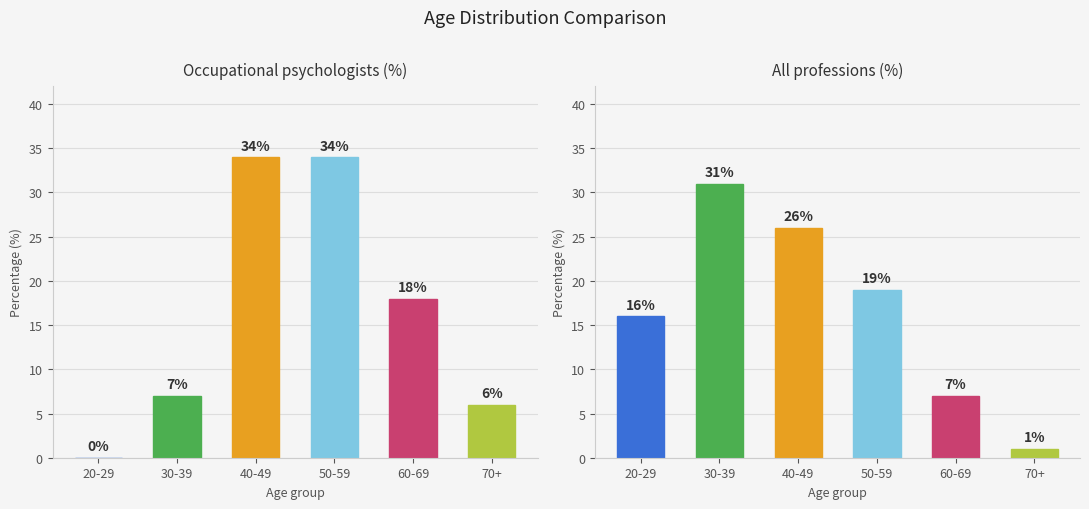

What is the label of the 6th bar from the left?

70+